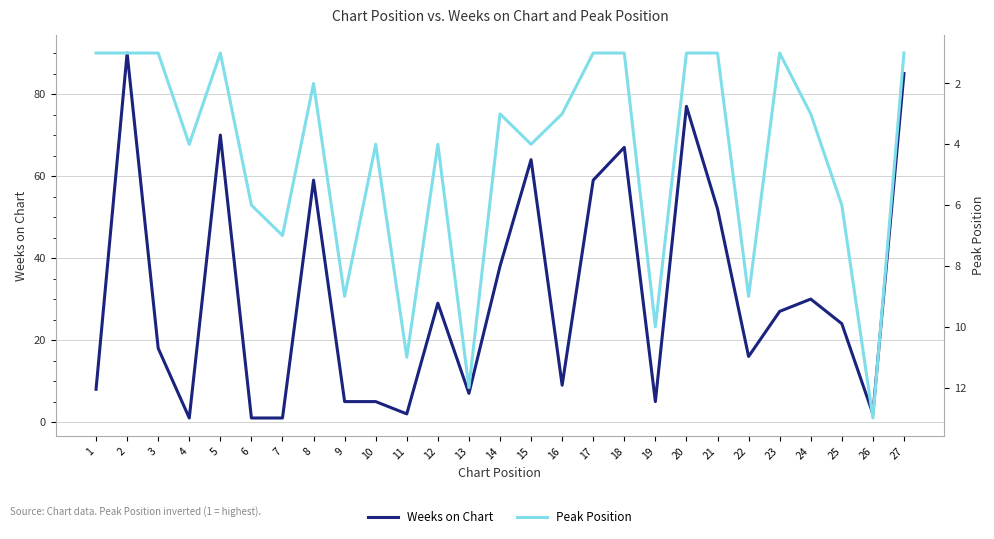

Where is the first local minimum for Peak Position?

5